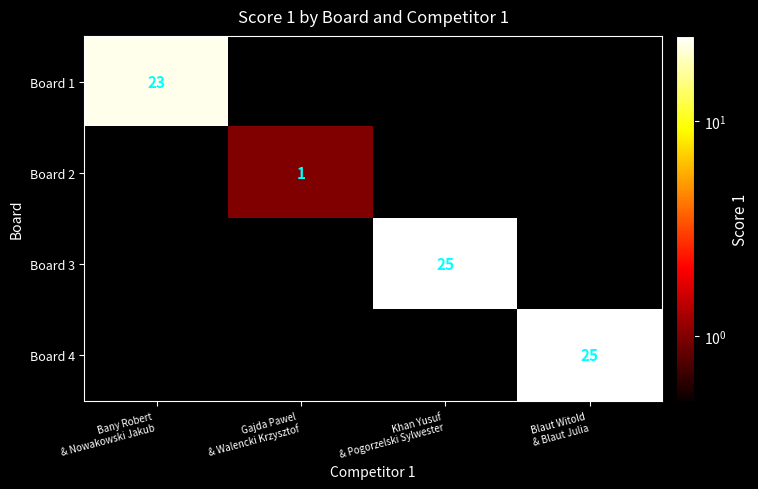

How many values in the Board 3 series exceed 0?

1